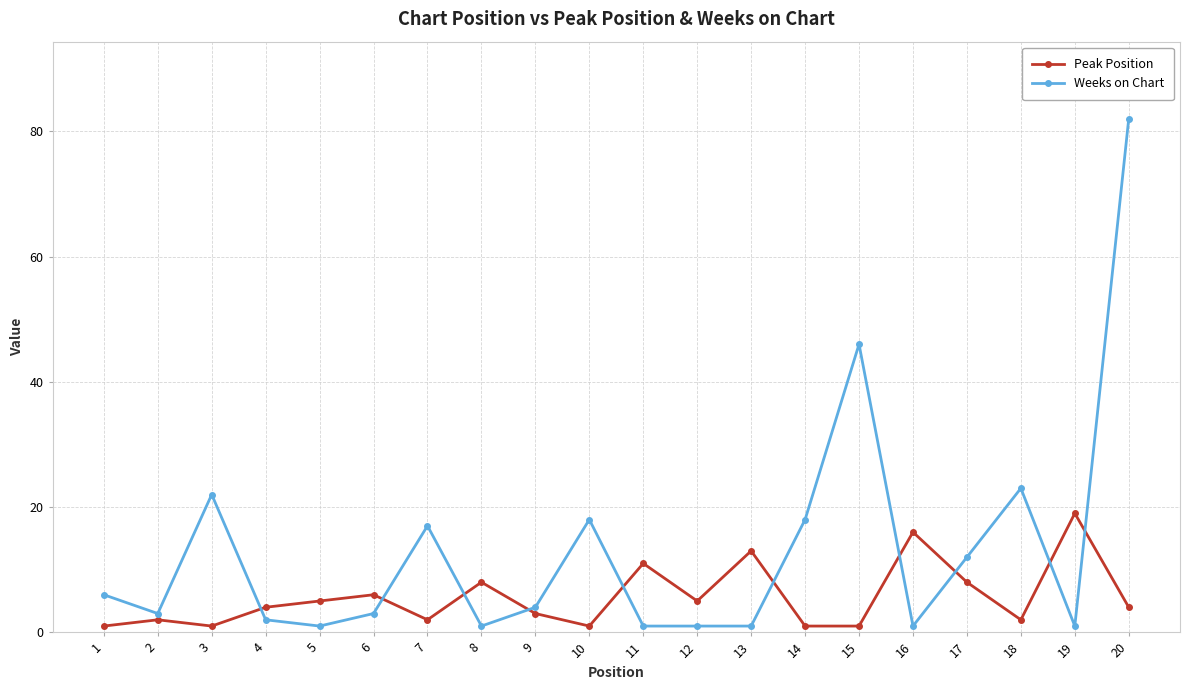

Read the Peak Position value at 3.

1